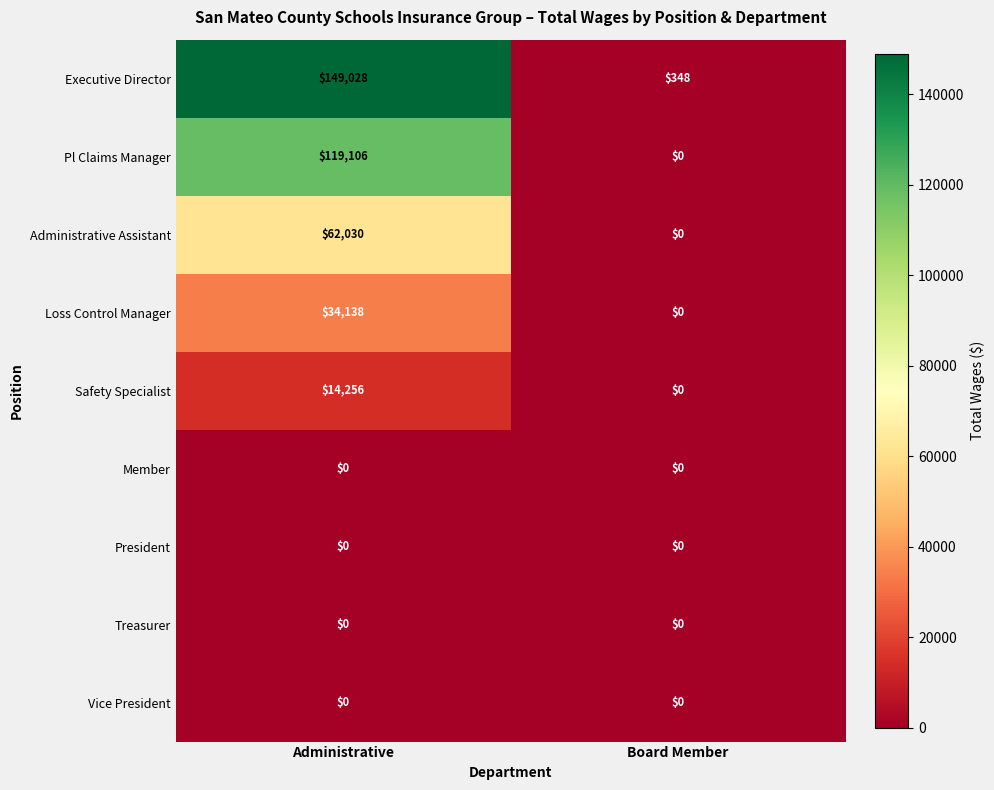

List the labels in order of Safety Specialist value, largest first.

Administrative, Board Member